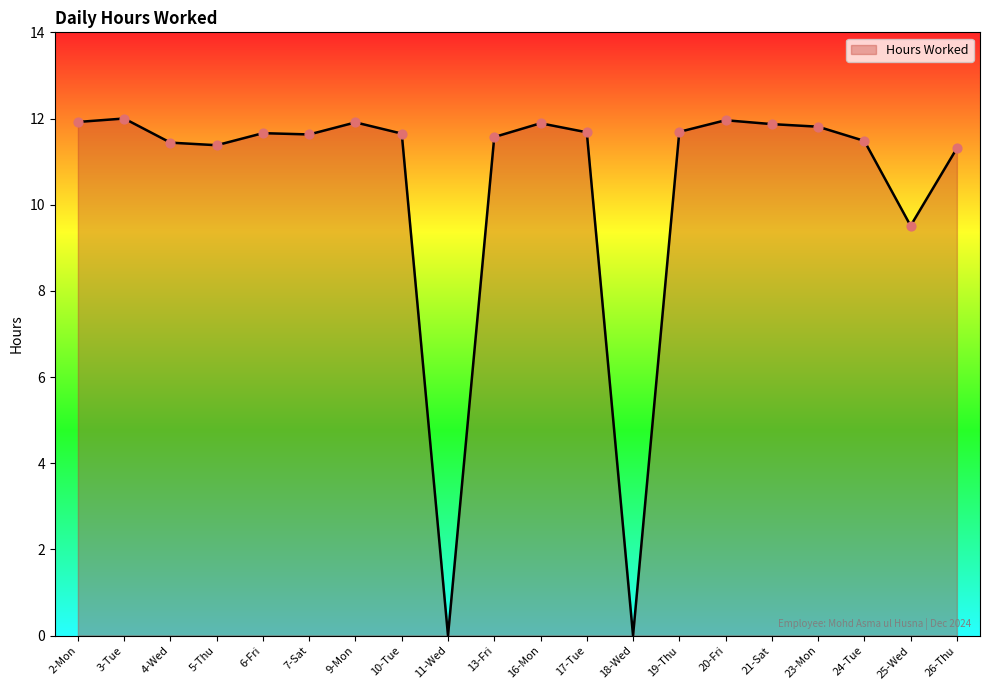

What is the change in value from 6-Fri to 24-Tue?

-0.2